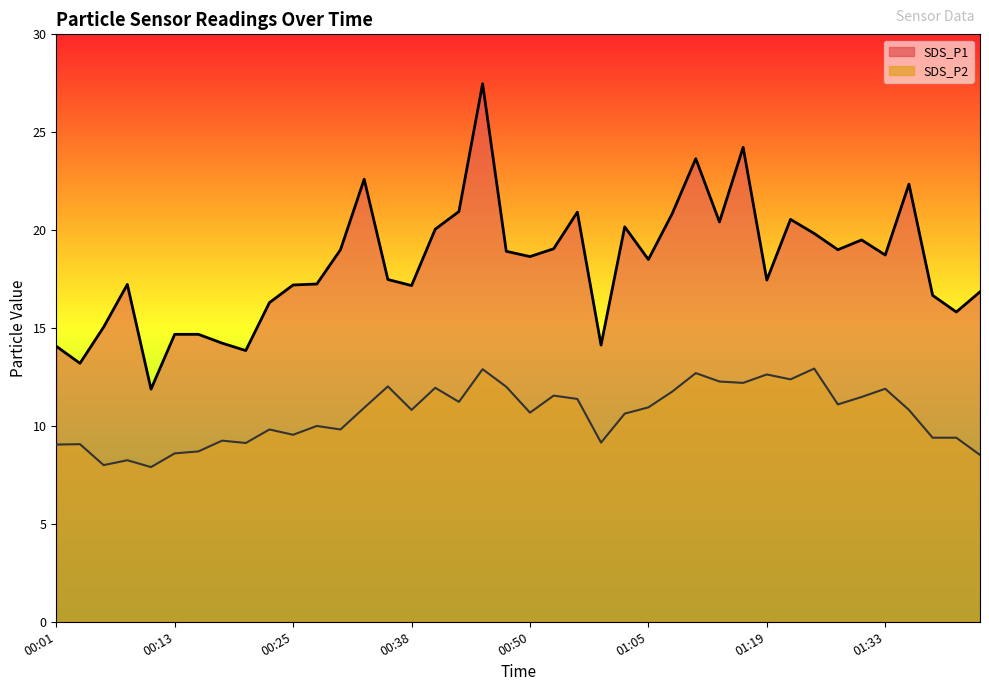

What is the average value of the SDS_P2 series?

10.6